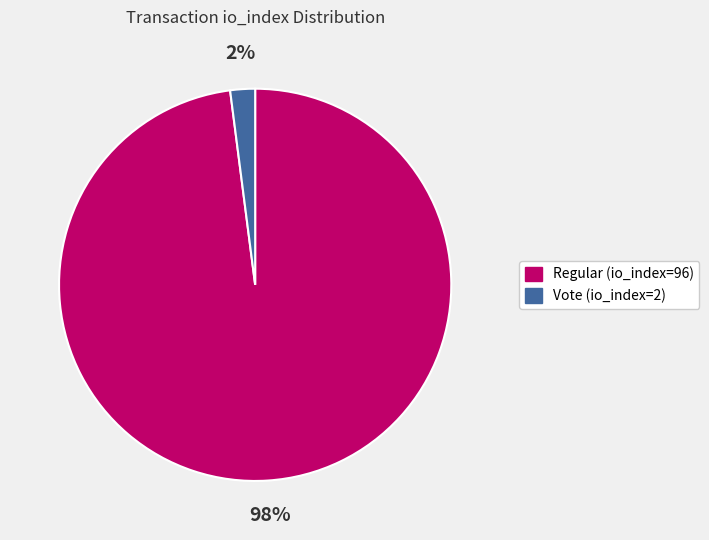

How many segments does this pie chart have?

2